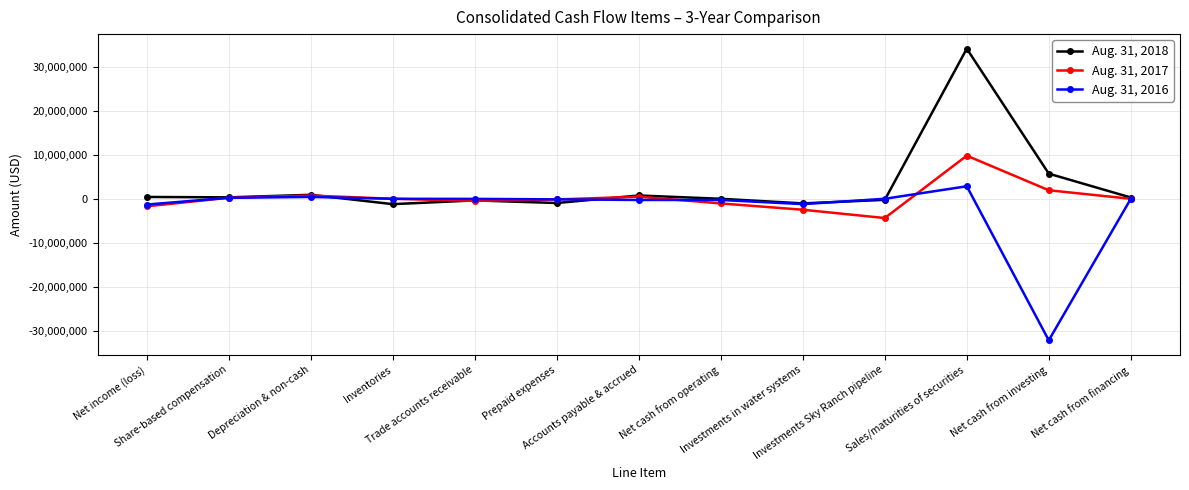

What is the total value across all series at Sales/maturities of securities?

46683958